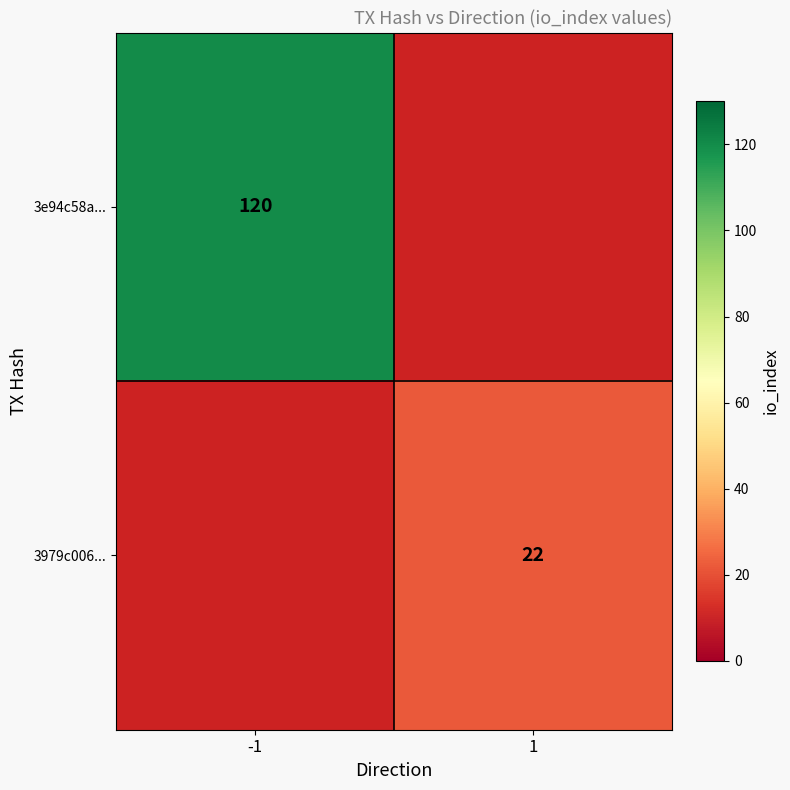

The 3979c006... series shows 12 at 1. True or false?

False